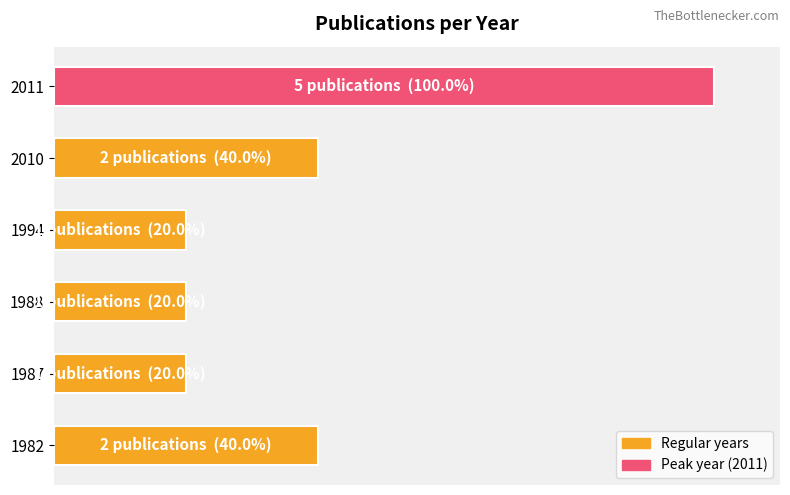

Does the chart contain any negative values?

No